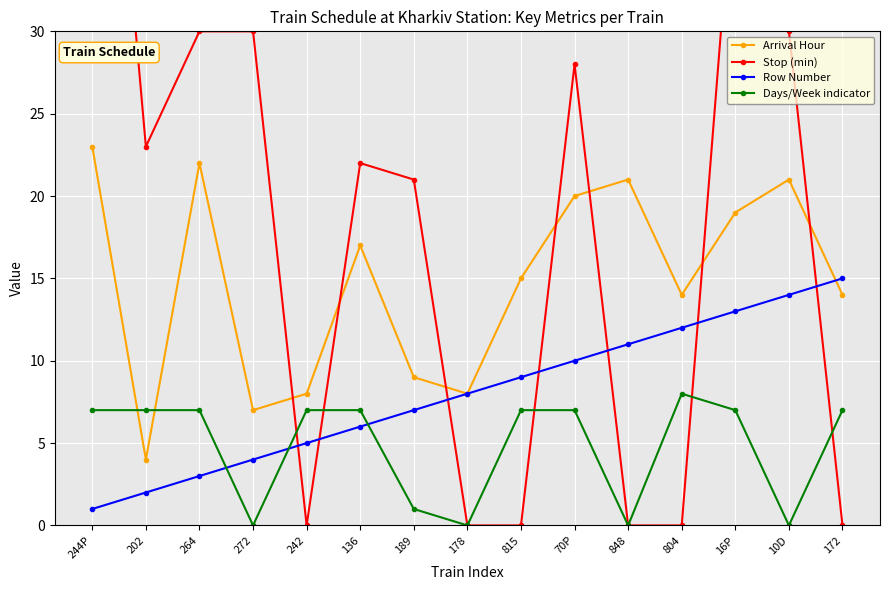

At 272, list the series in order from smallest to largest.

Days/Week indicator, Row Number, Arrival Hour, Stop (min)